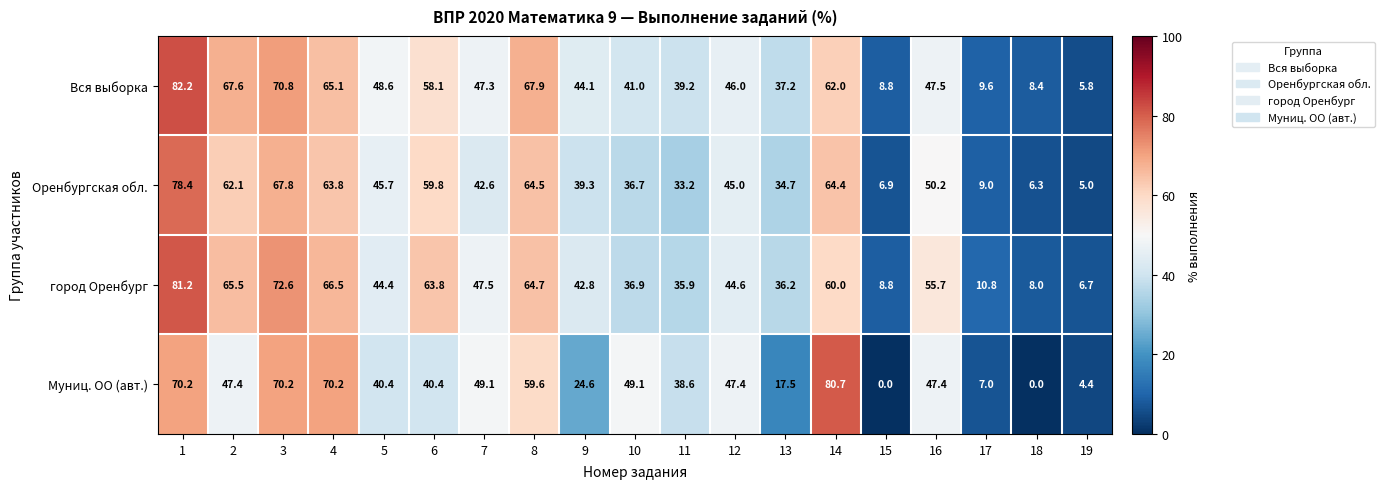

Where is город Оренбург nearest to the value 43?

9